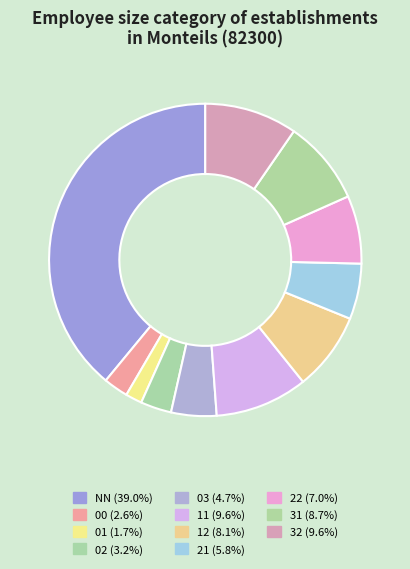

Between 32 and NN, which is larger?

NN